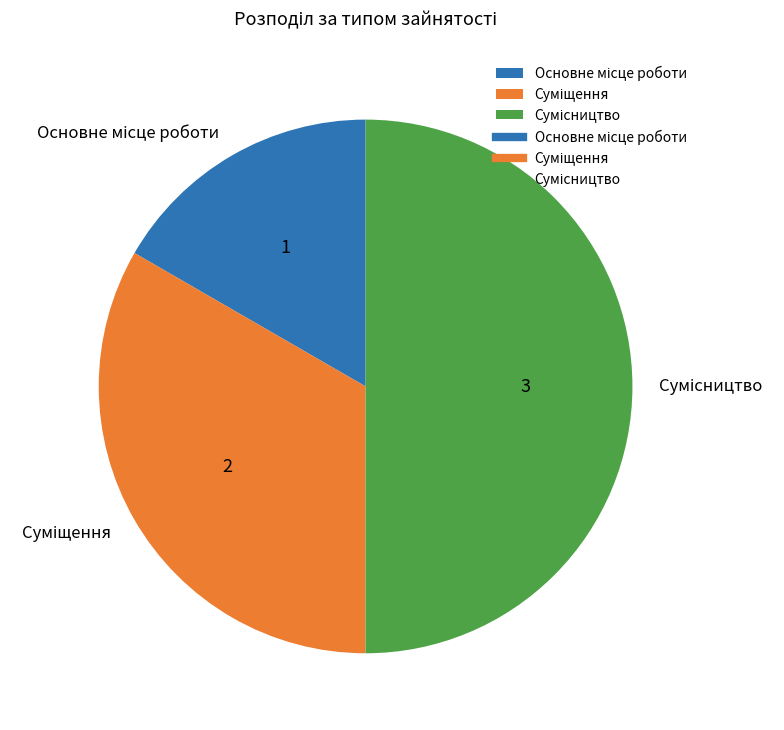

How many segments does this pie chart have?

3